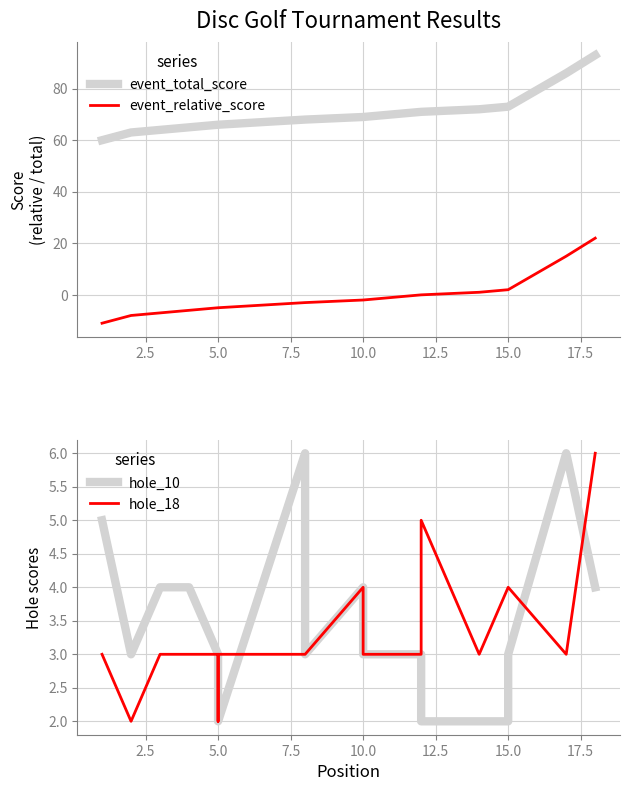

Does the chart have visible grid lines?

Yes